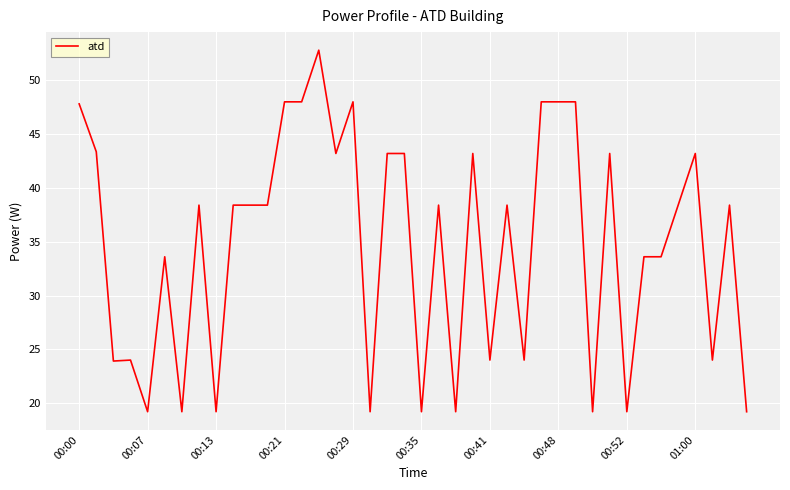

What is the maximum value shown in the chart?

52.8